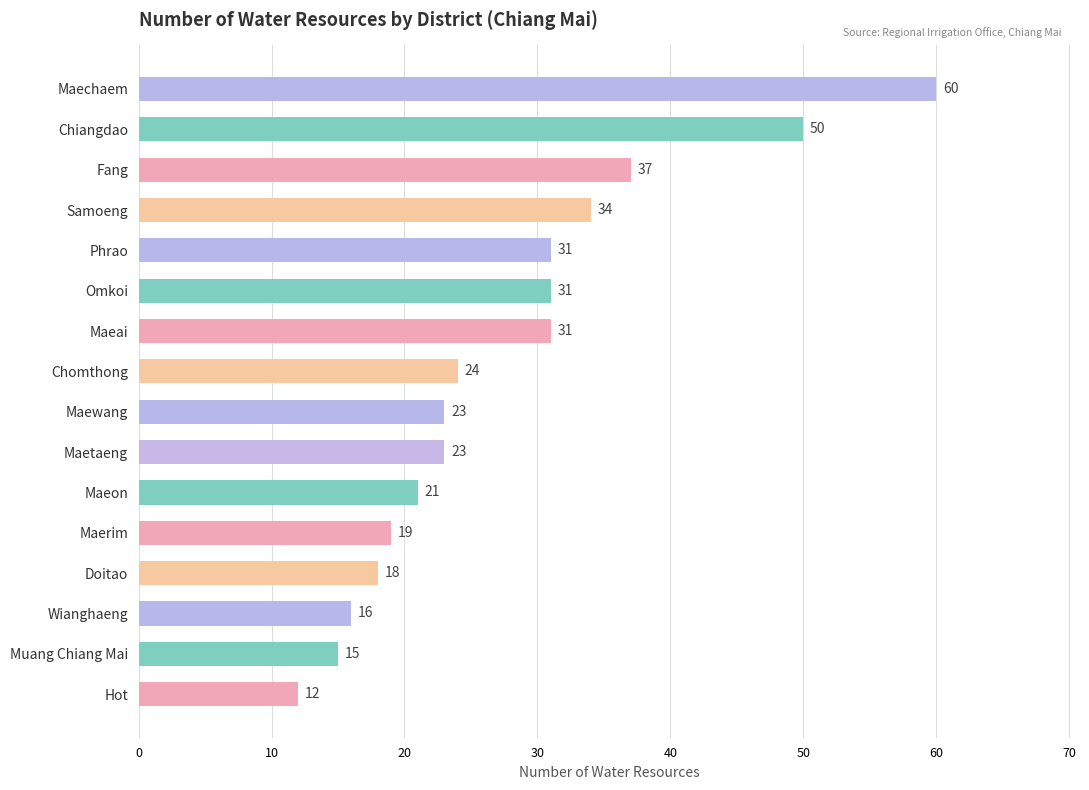

Reading bottom to top, list all the values displayed in this chart.

Hot=12	Muang Chiang Mai=15	Wianghaeng=16	Doitao=18	Maerim=19	Maeon=21	Maetaeng=23	Maewang=23	Chomthong=24	Maeai=31	Omkoi=31	Phrao=31	Samoeng=34	Fang=37	Chiangdao=50	Maechaem=60